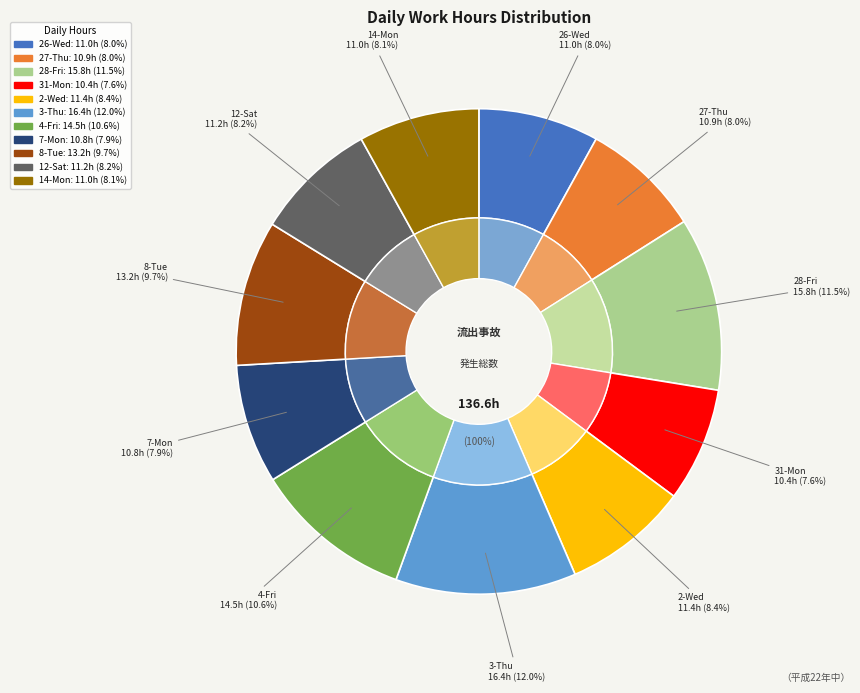

Does any single category account for the majority?

No